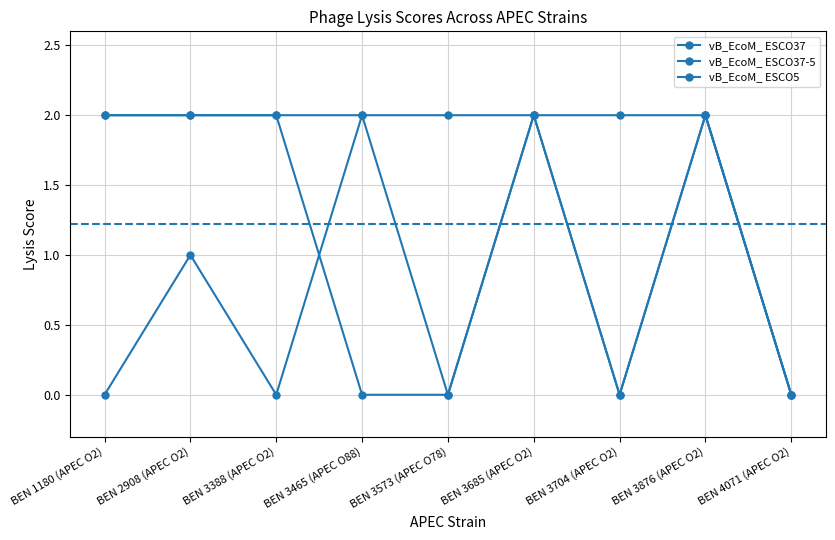

Is this an area chart (filled region under the line)?

No